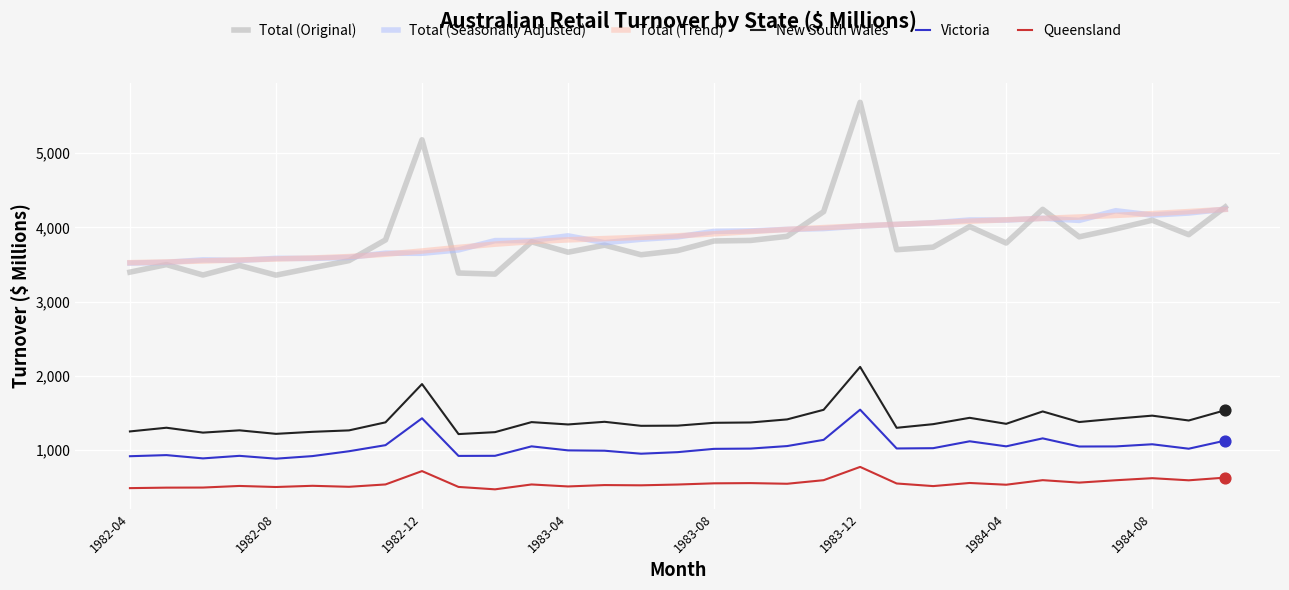

Which series has the largest range (max minus min)?

Total (Original)